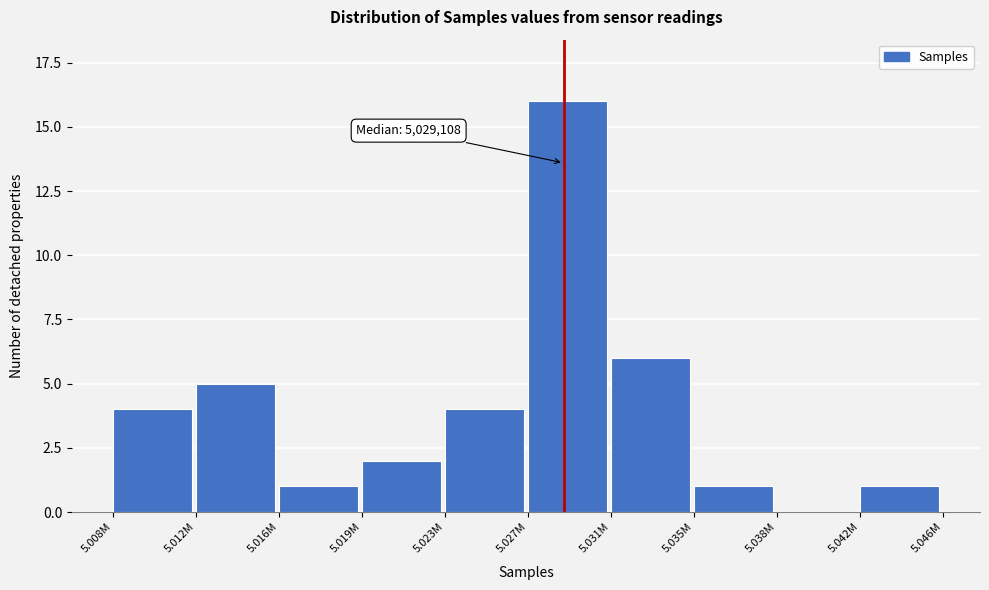

Reading left to right, extract all data points from this chart.

5.008M=4	5.012M=5	5.016M=1	5.019M=2	5.023M=4	5.027M=16	5.031M=6	5.035M=1	5.038M=0	5.042M=1